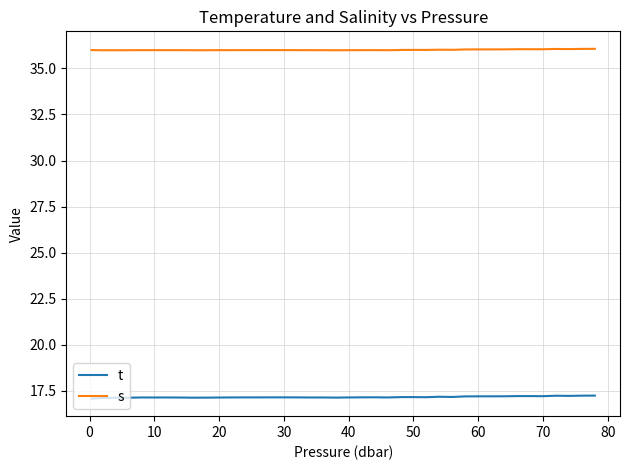

What is the lowest value of the s series?

36.0